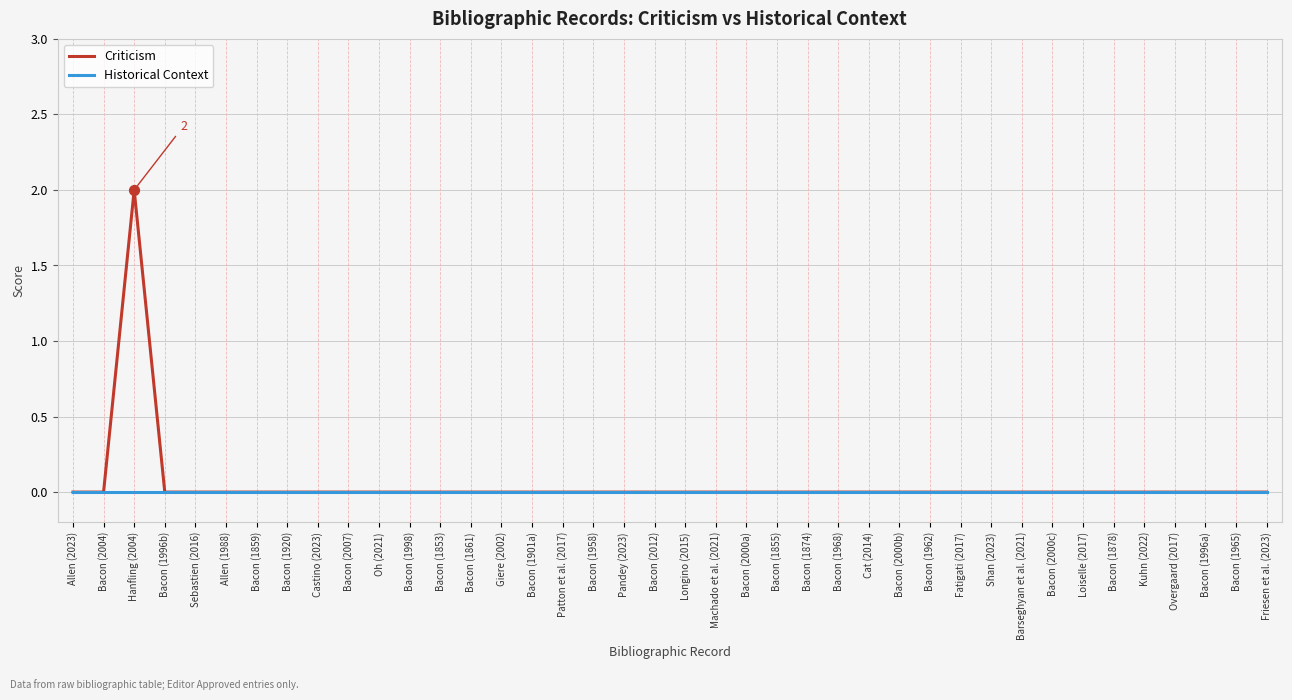

At how many categories does at least one series exceed 1?

1